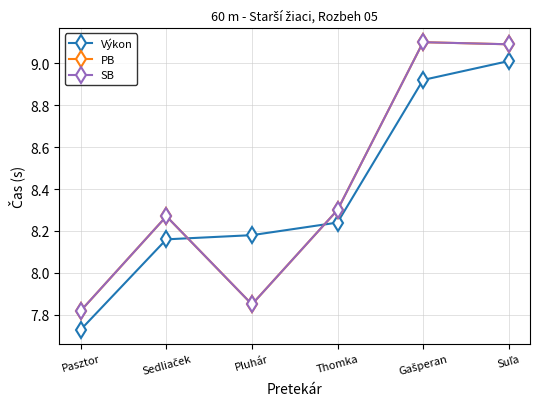

Does the chart have visible grid lines?

Yes